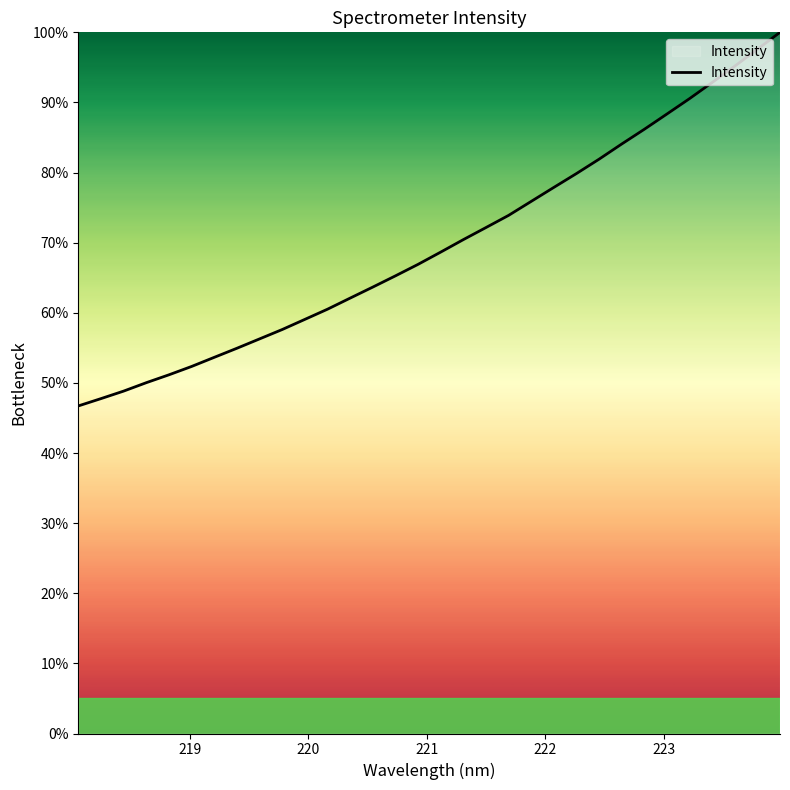

Reading left to right, extract all data points from this chart.

46.7	47.8	48.8	50.0	51.2	52.3	53.6	54.9	56.3	57.6	59.1	60.5	62.1	63.7	65.3	66.9	68.7	70.4	72.2	73.9	75.9	77.9	79.9	81.9	84.1	86.2	88.4	90.5	92.8	95.2	97.6	100.0